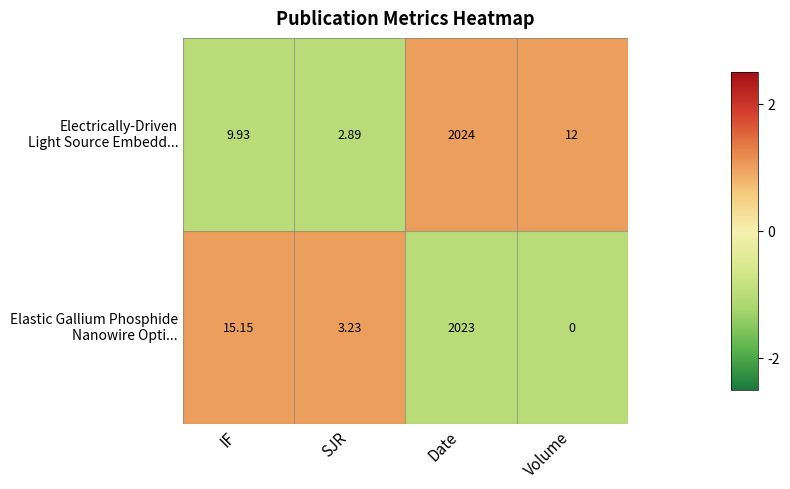

Which category has the lowest value across all series?

Volume